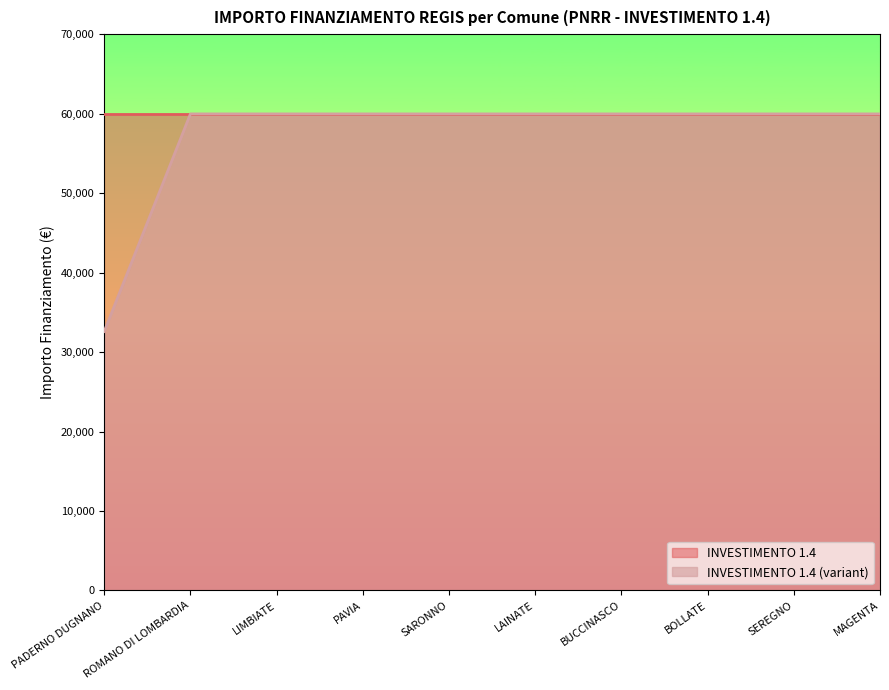

What value does the data have at LAINATE?

59966